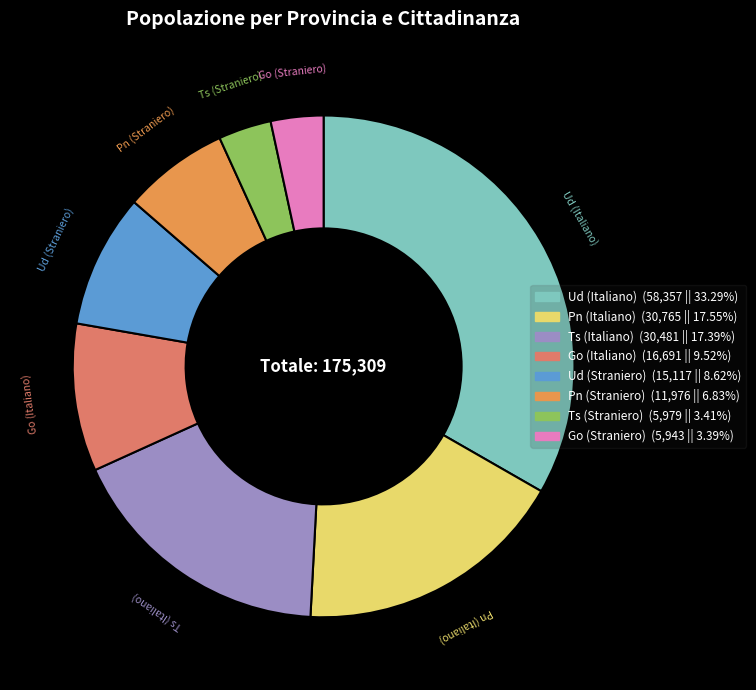

Do Pn (Straniero) and Ud (Straniero) together represent more than half of the pie?

No